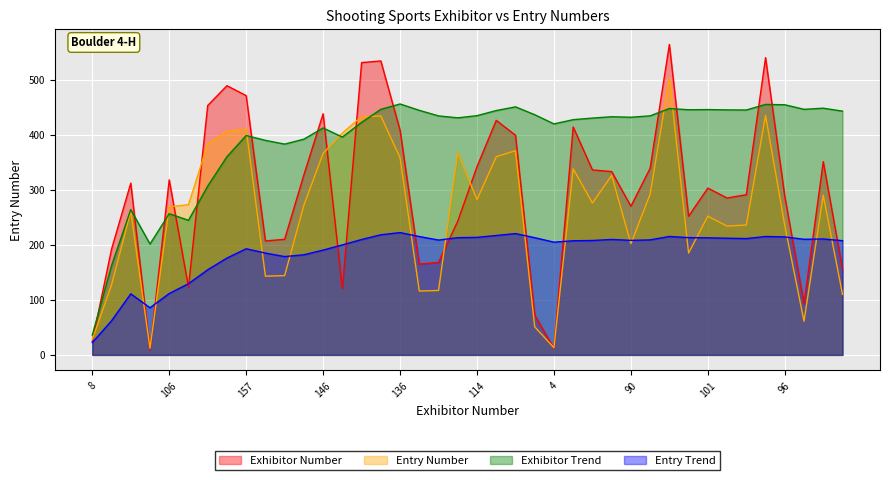

Reading left to right, what are all the values shown in this chart?

Exhibitor Number: 8=24	64=192	104=312	3=9	106=318	41=123	151=453	163=489	157=471	69=207	70=210	109=327	146=438	40=120	177=531	178=534	136=408	55=165	56=168	81=243	114=342	142=426	133=399	24=72	4=12	138=414	112=336	111=333	90=270	113=339	188=564	84=252	101=303	95=285	97=291	180=540	96=288	31=93	117=351	52=156
Entry Number: 8=28	64=127	104=261	3=12	106=269	41=273	151=383	163=406	157=410	69=143	70=144	109=272	146=366	40=403	177=433	178=434	136=358	55=116	56=117	81=368	114=282	142=360	133=371	24=51	4=13	138=338	112=276	111=326	90=202	113=292	188=503	84=185	101=252	95=234	97=236	180=435	96=235	31=61	117=290	52=110